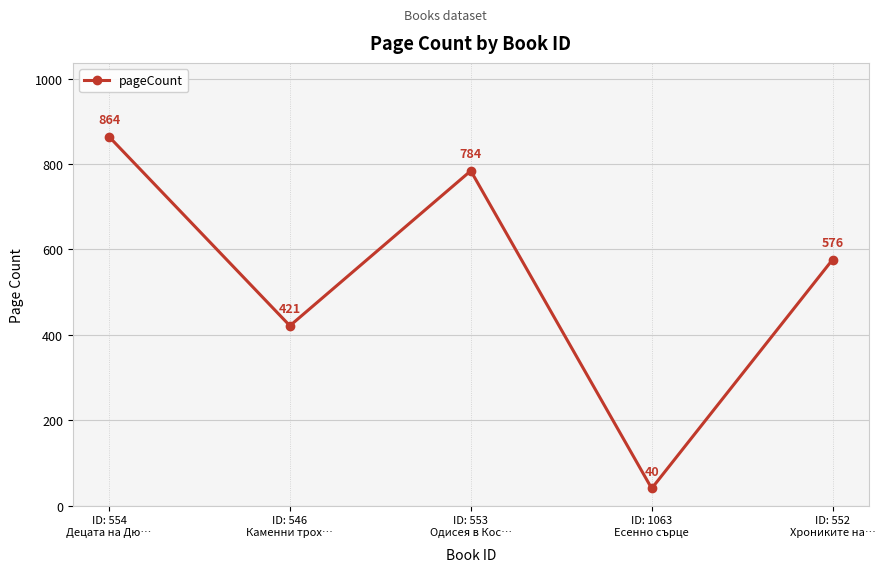

What is the label of the 1st point from the left?

ID: 554
Децата на Дю…